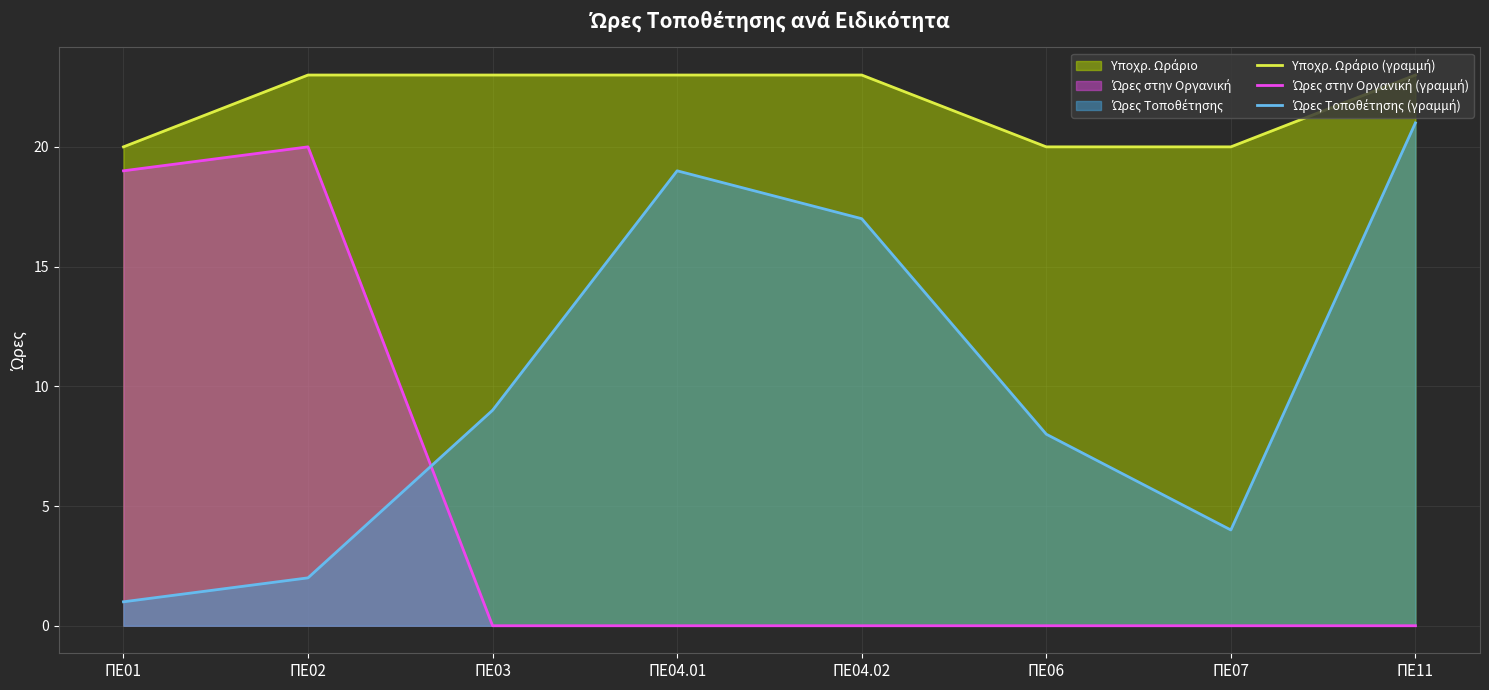

What value does the Ώρες Τοποθέτησης (γραμμή) series have at ΠΕ01?

1